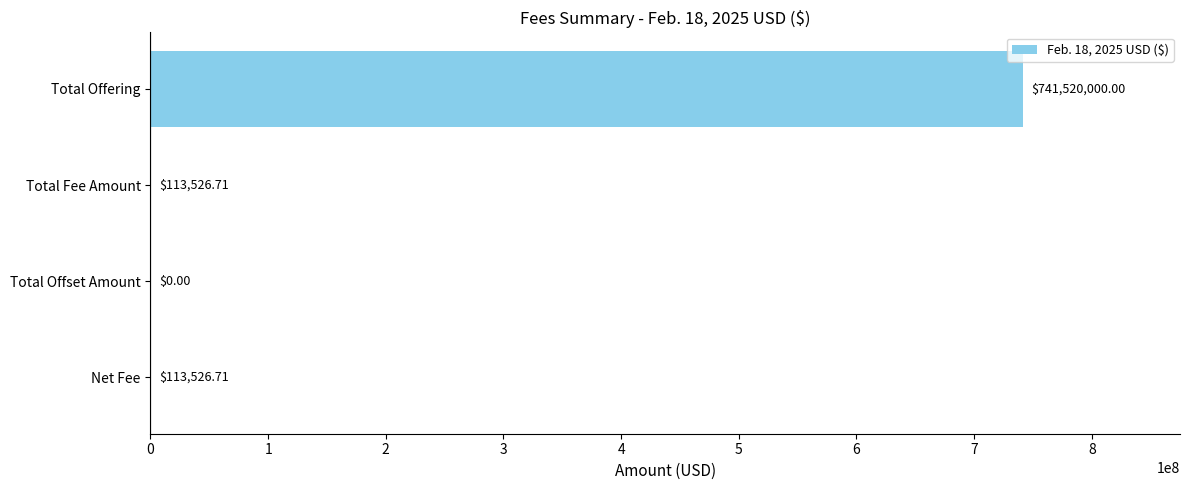

What is the change in value from Total Offering to Net Fee?

-741406473.3